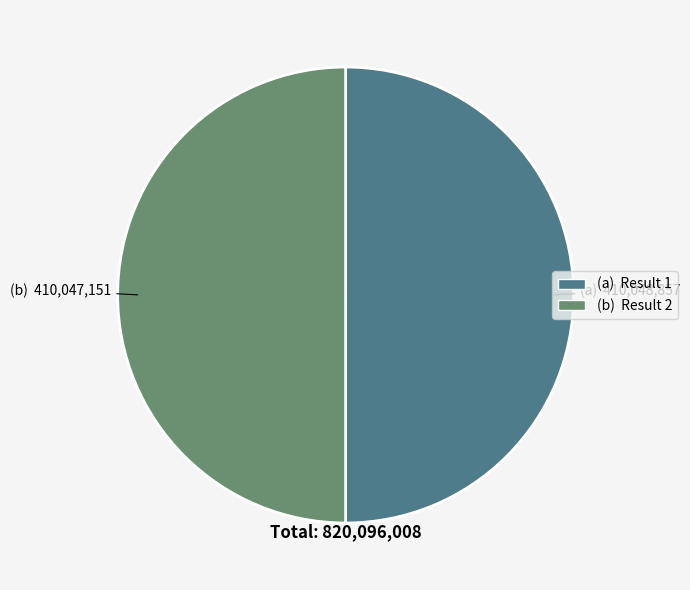

How many slices are in this pie chart?

2